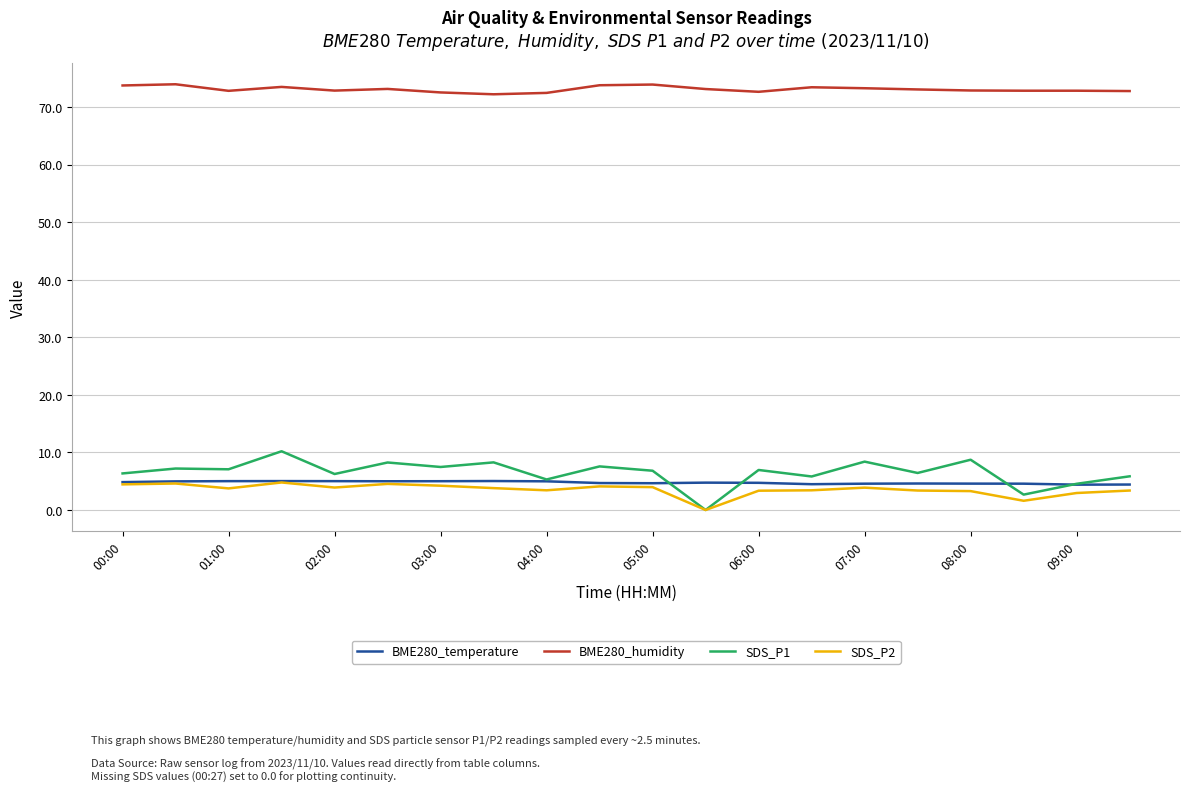

What is the highest value of the SDS_P2 series?

4.8